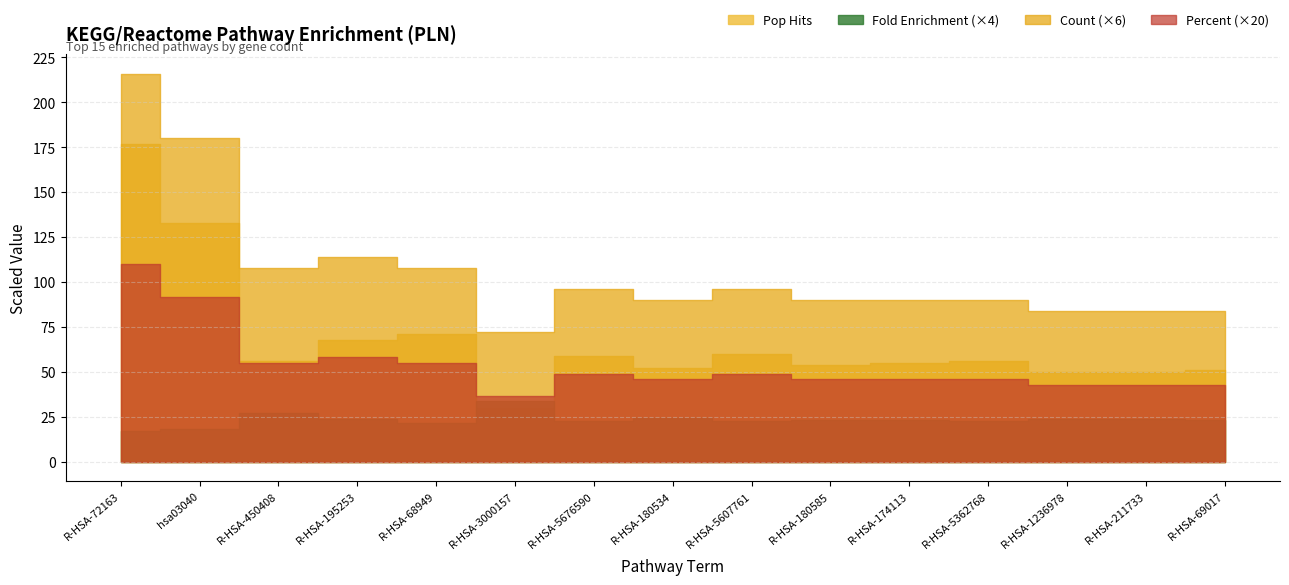

True or false: Percent has a value of 1.3 at R-HSA-5362768.

False